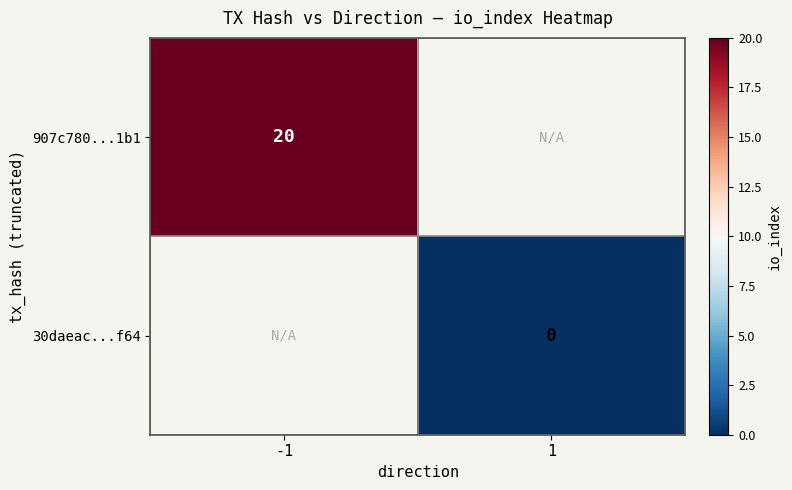

The value of 907c780...1b1 at -1 is 33. True or false?

False